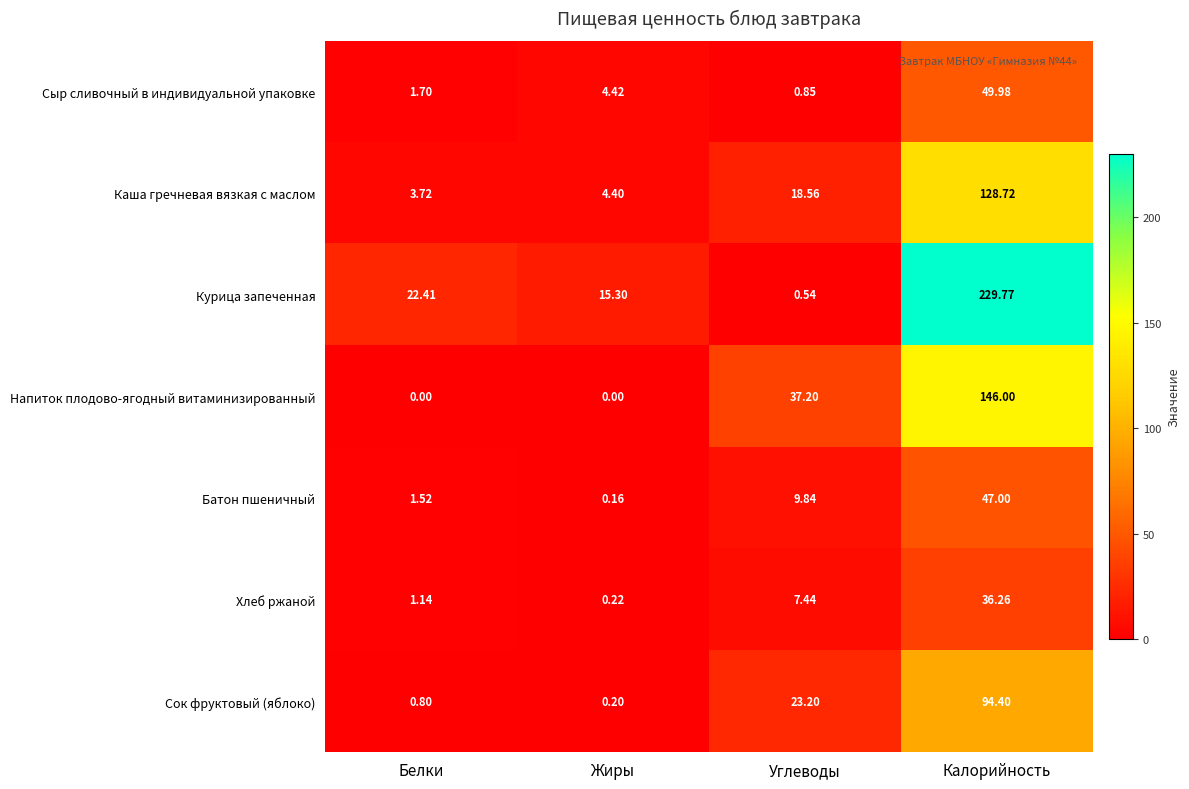

Rank the categories by Батон пшеничный value from lowest to highest.

Жиры, Белки, Углеводы, Калорийность